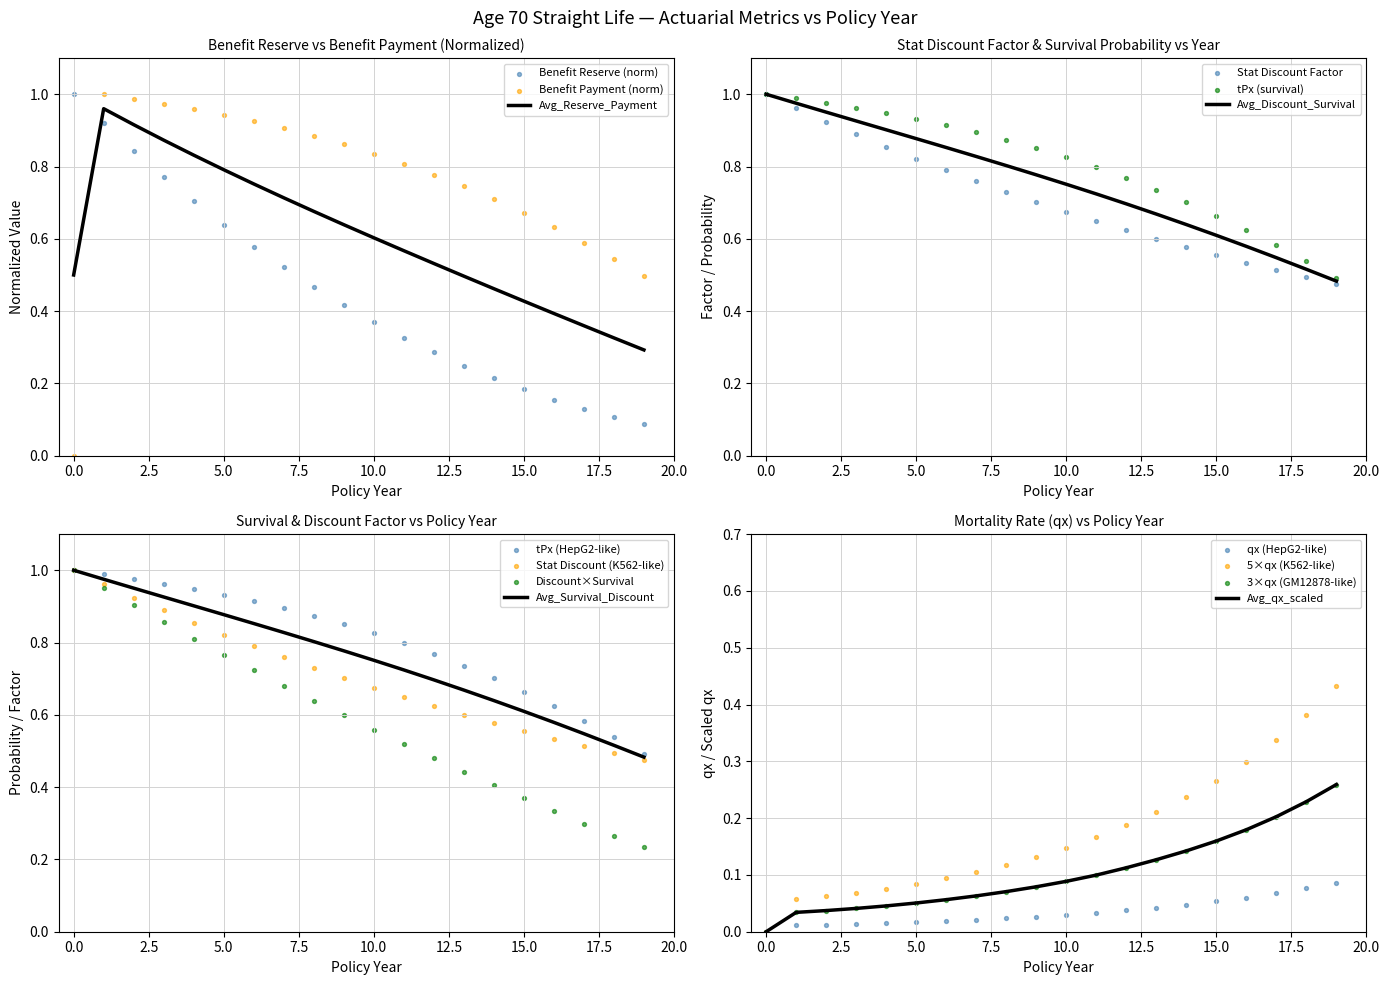

Which series has the largest total across all categories?

Benefit Payment